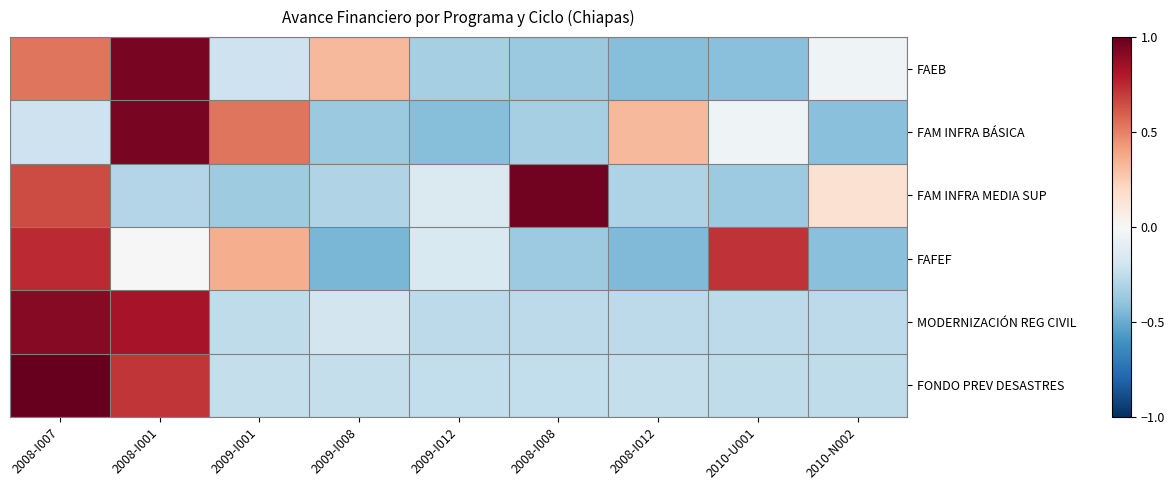

Which series has the widest spread of values?

FAEB